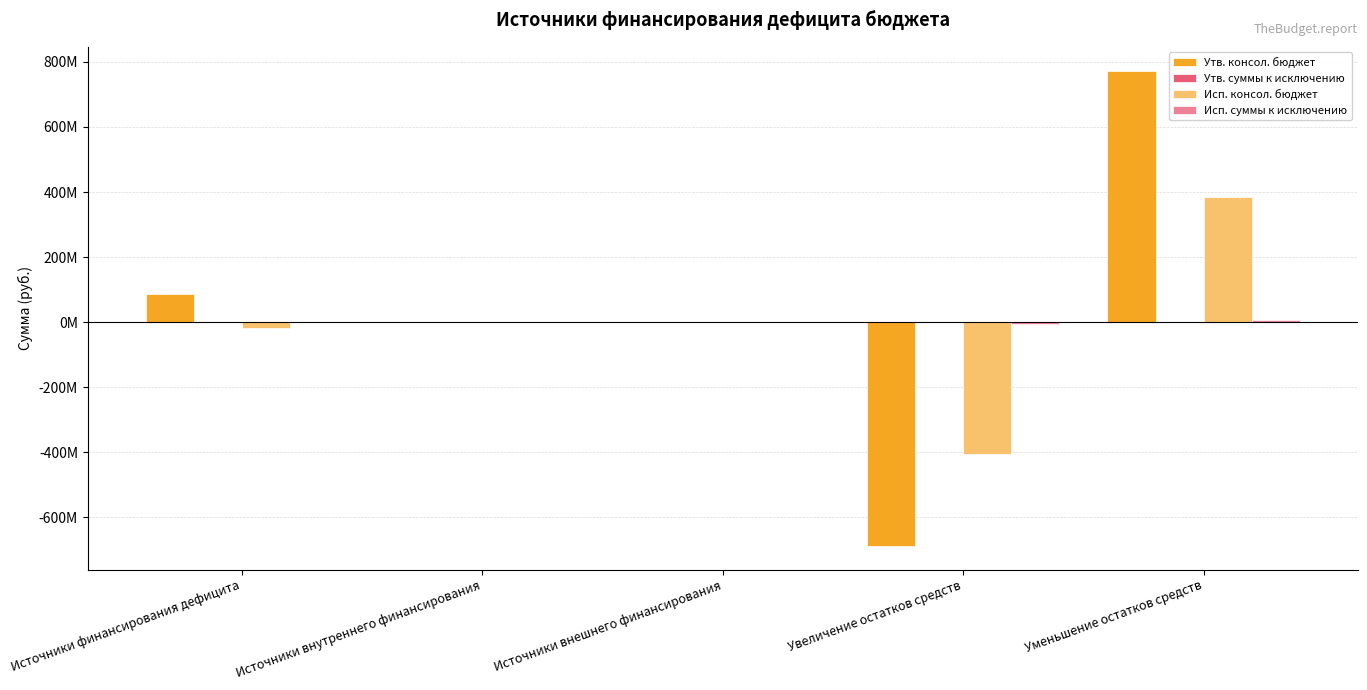

Are the bars horizontal?

No